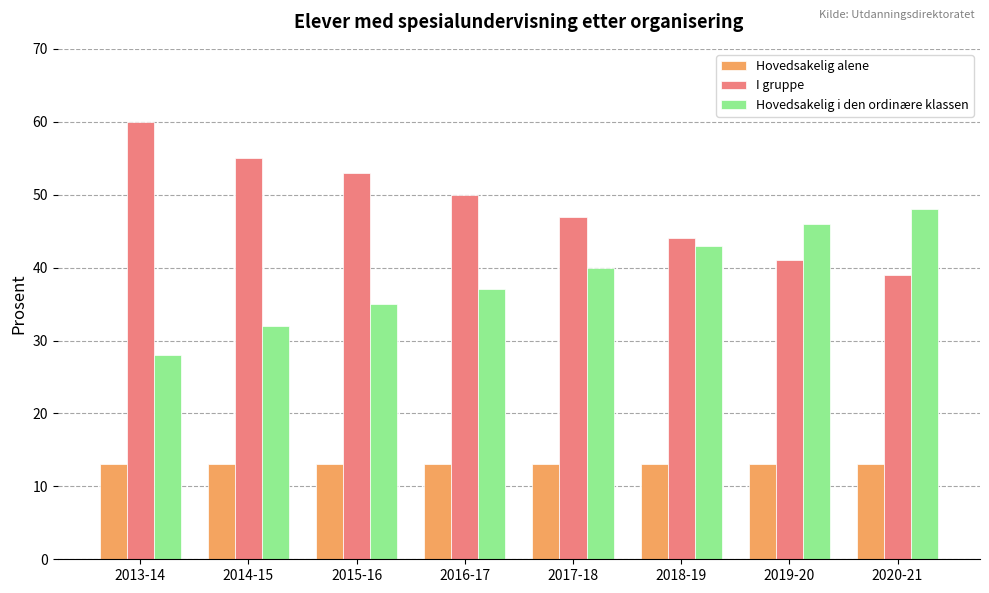

What is the difference between the highest and lowest values at 2013-14?

47